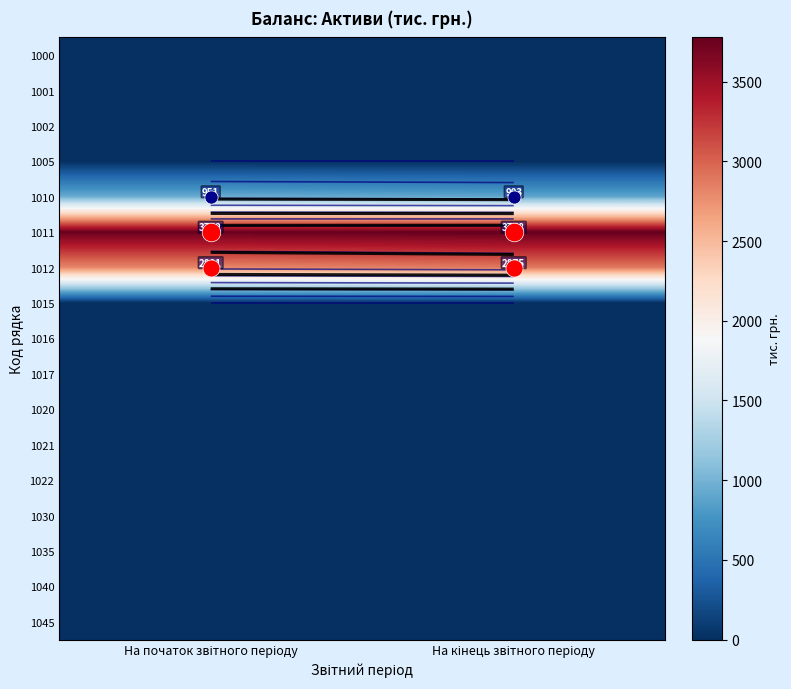

The 1011 series shows 5529 at На початок звітного періоду. True or false?

False